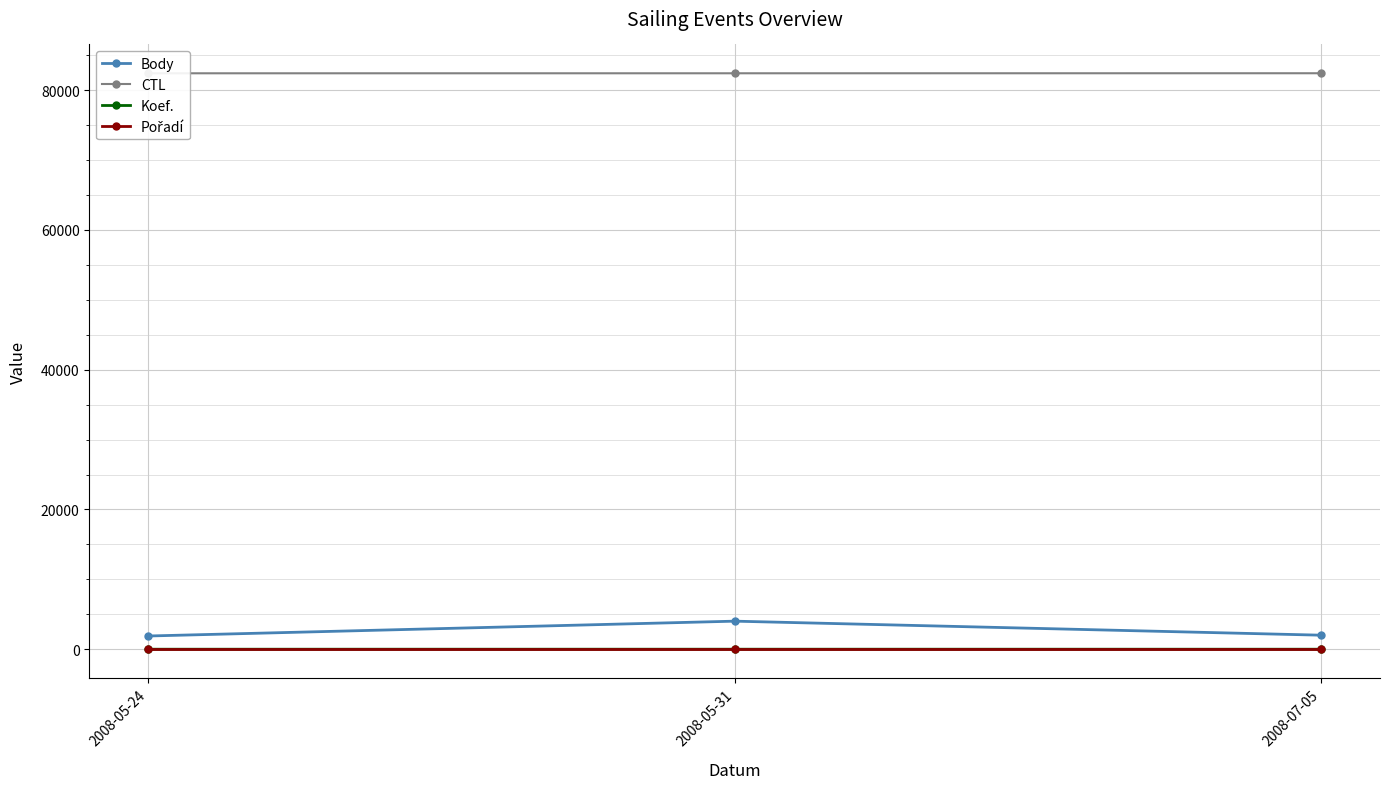

What is the label of the 1st point from the right?

2008-07-05